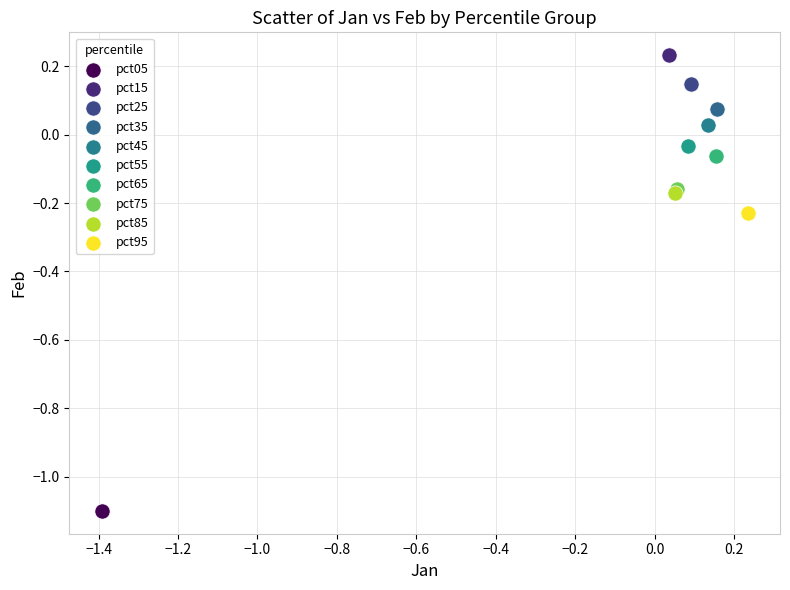

Which series contains the highest Y value?

pct15